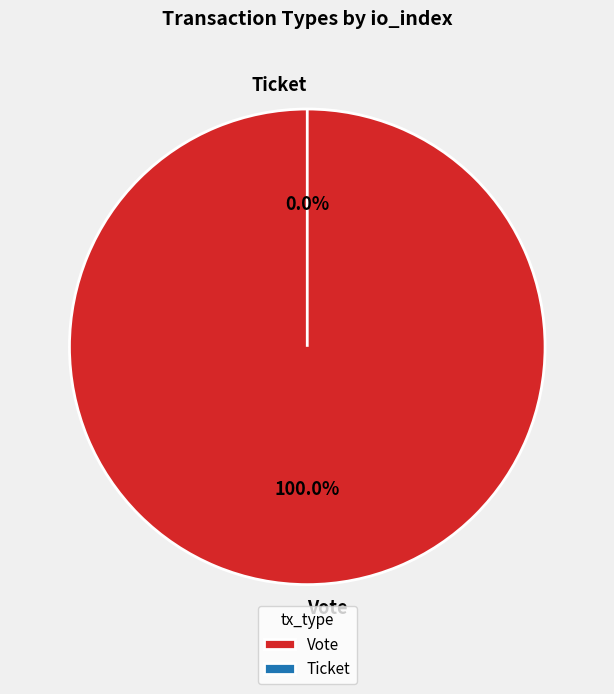

To the nearest percent, what percentage of the pie is Vote?

100%